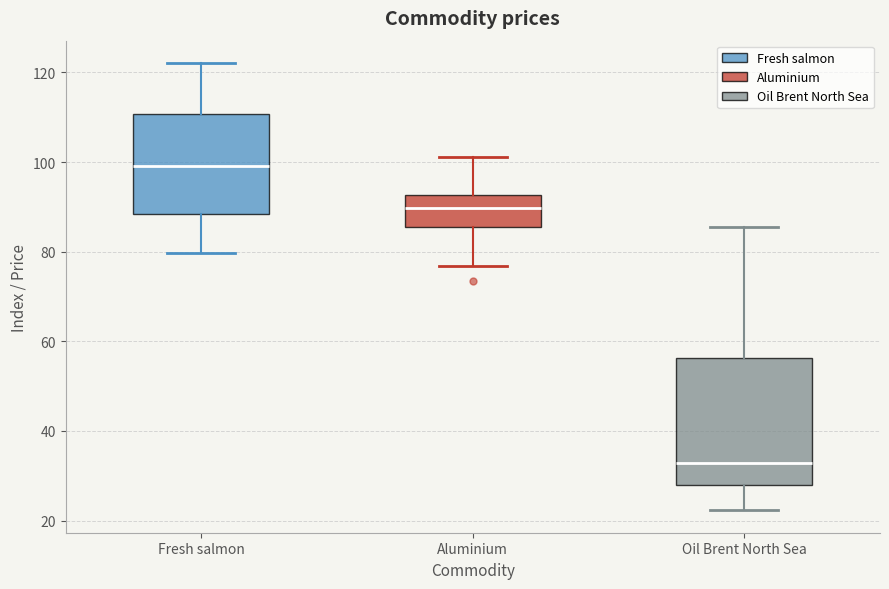

Which box's median line is the highest?

Fresh salmon